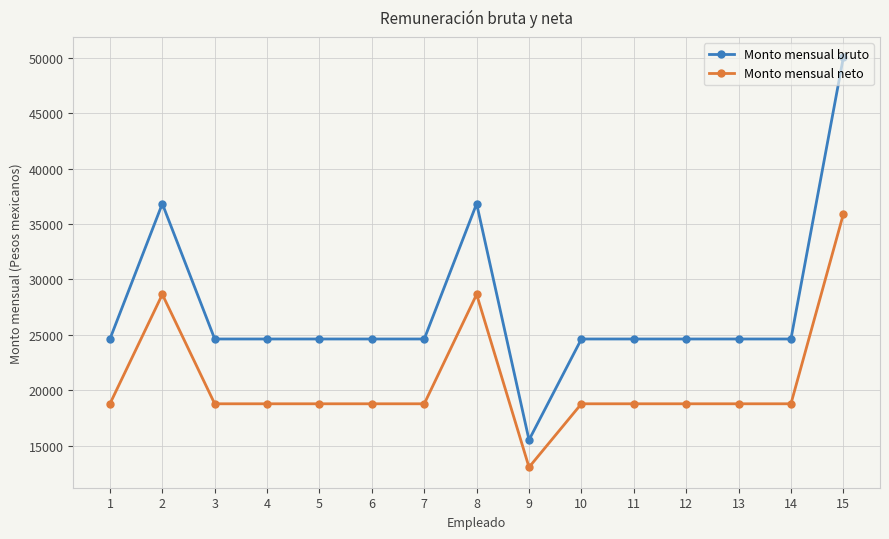

What is the difference between the Monto mensual bruto values at 10 and 15?

25430.1